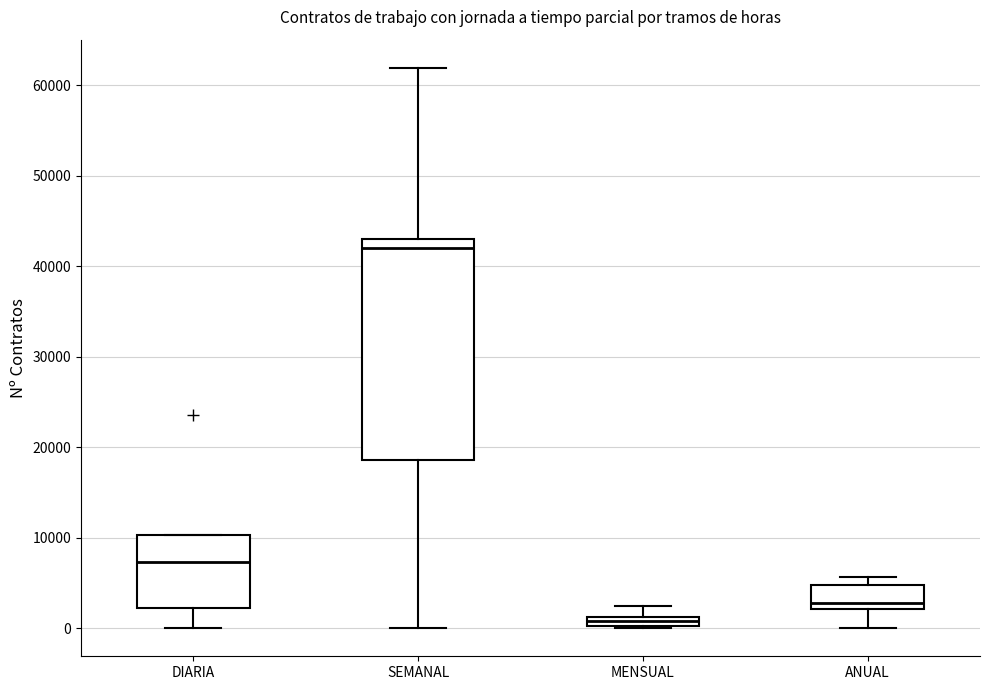

Which box has the highest median line?

SEMANAL